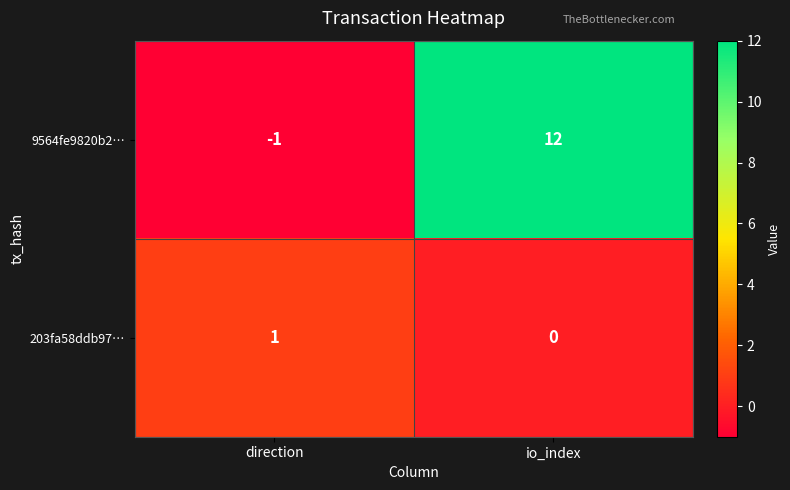

Which series has the widest spread of values?

9564fe9820b2…